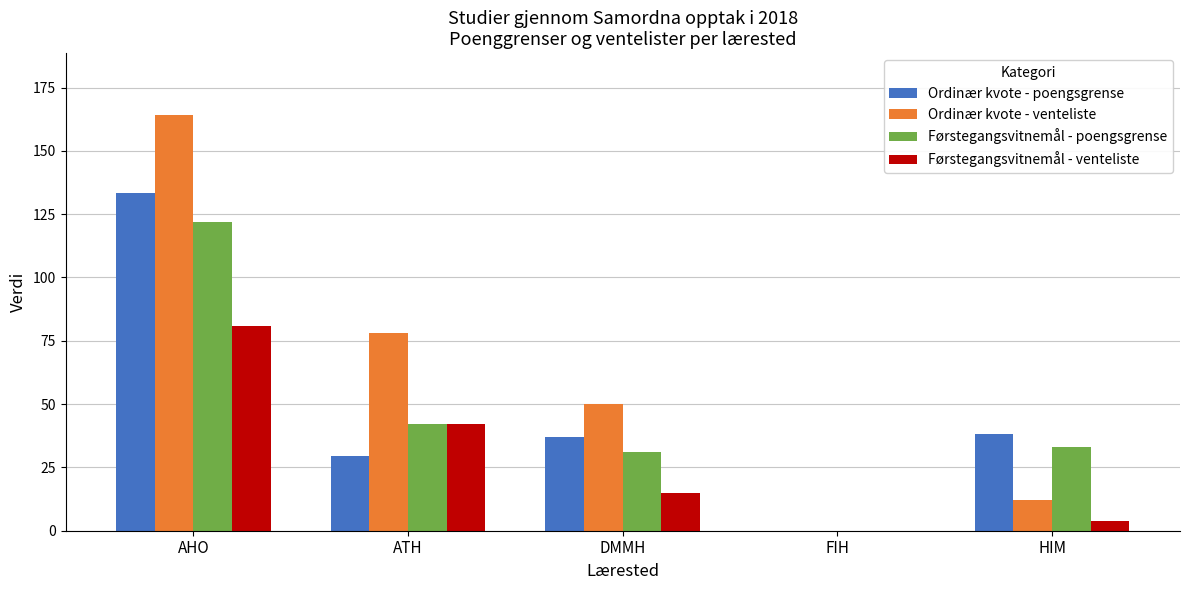

How many categories are shown in the chart?

5